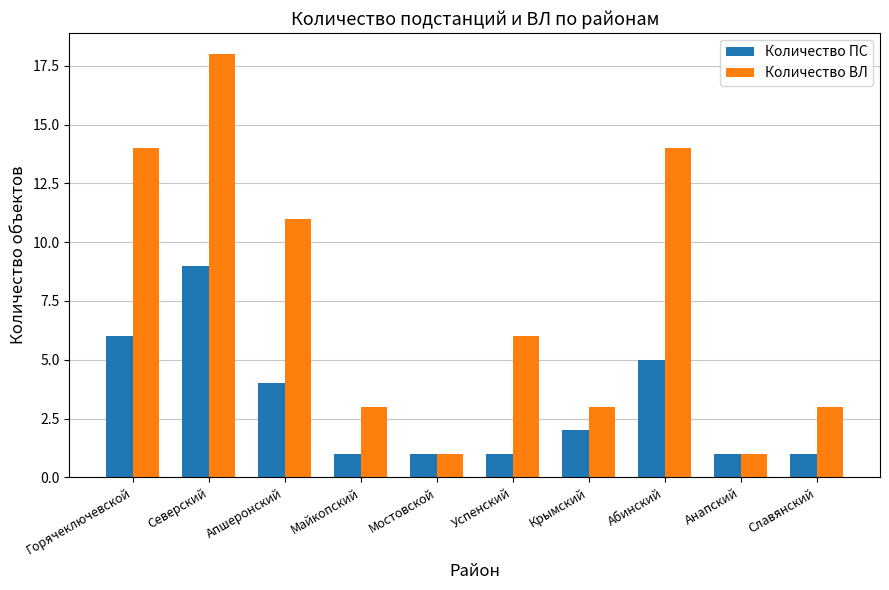

At which label is Количество ПС closest to 5?

Абинский